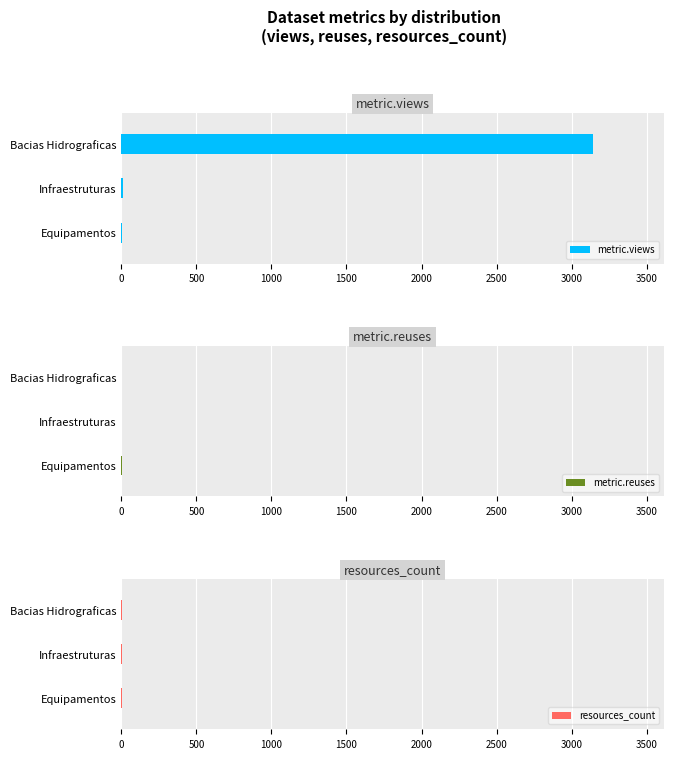

How many groups of bars are there?

3